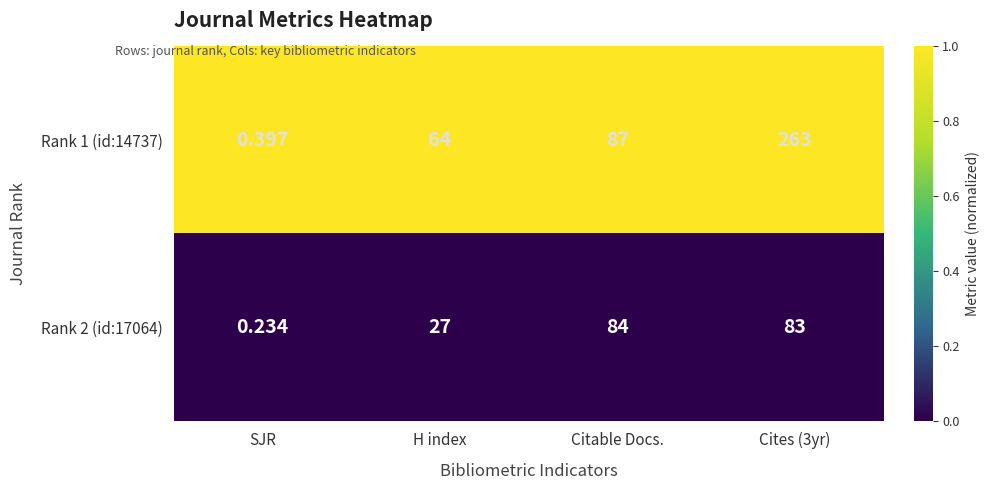

Is the value of Rank 2 (id:17064) at H index greater than the value of Rank 1 (id:14737) at H index?

No